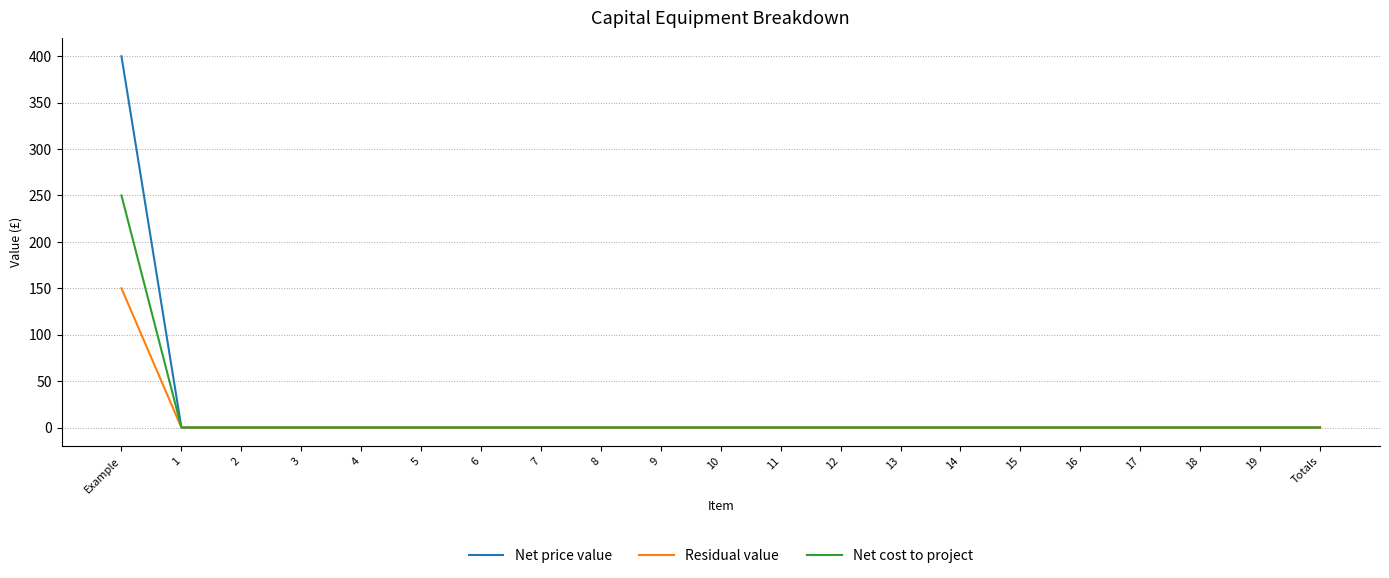

Which series has the largest range (max minus min)?

Net price value